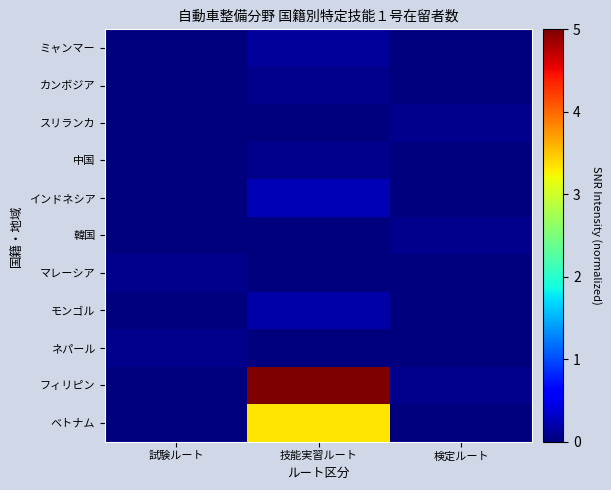

Reading left to right, extract all data points from this chart.

ミャンマー: 試験ルート=0.0	技能実習ルート=0.1	検定ルート=0.0
カンボジア: 試験ルート=0.0	技能実習ルート=0.1	検定ルート=0.0
スリランカ: 試験ルート=0.0	技能実習ルート=0.0	検定ルート=0.1
中国: 試験ルート=0.0	技能実習ルート=0.1	検定ルート=0.0
インドネシア: 試験ルート=0.0	技能実習ルート=0.2	検定ルート=0.0
韓国: 試験ルート=0.0	技能実習ルート=0.0	検定ルート=0.1
マレーシア: 試験ルート=0.1	技能実習ルート=0.0	検定ルート=0.0
モンゴル: 試験ルート=0.0	技能実習ルート=0.2	検定ルート=0.0
ネパール: 試験ルート=0.1	技能実習ルート=0.0	検定ルート=0.0
フィリピン: 試験ルート=0.0	技能実習ルート=5.0	検定ルート=0.1
ベトナム: 試験ルート=0.0	技能実習ルート=3.3	検定ルート=0.0